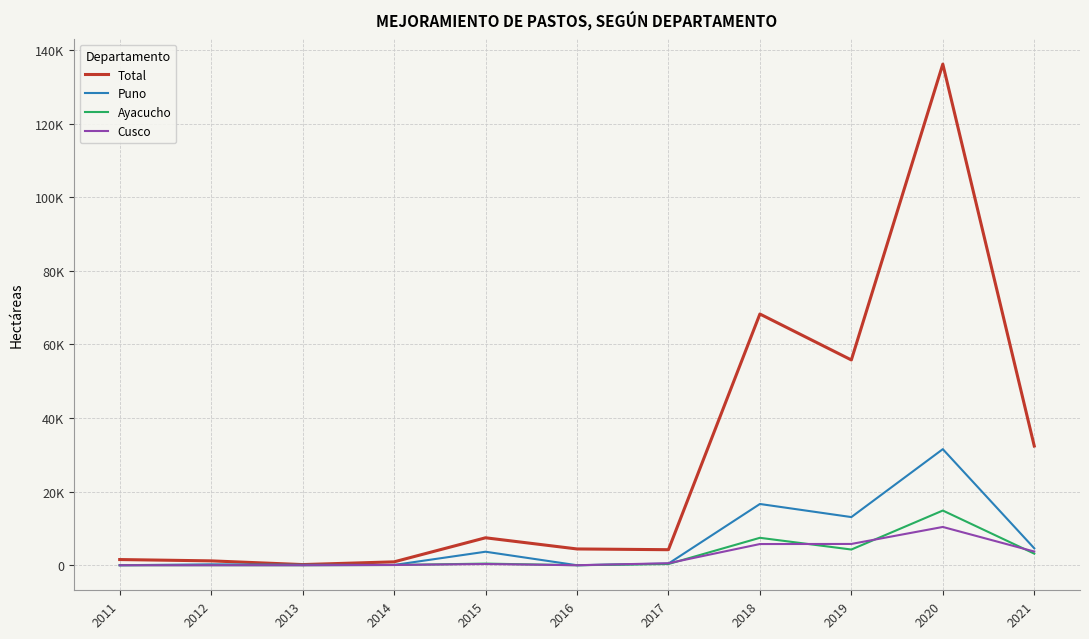

In Total, how many points are lower than both neighbors (excluding endpoints)?

3